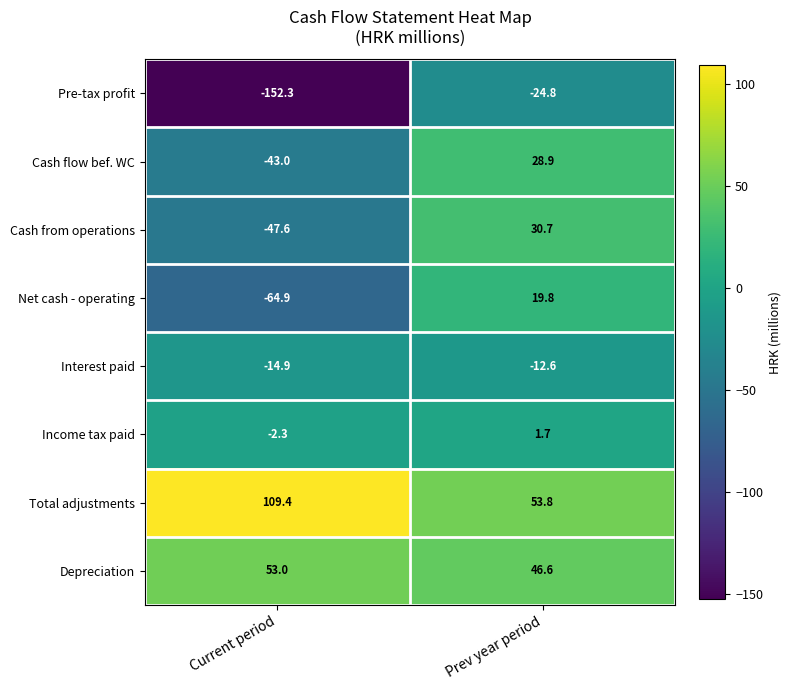

What is the smallest value displayed?

-152.3